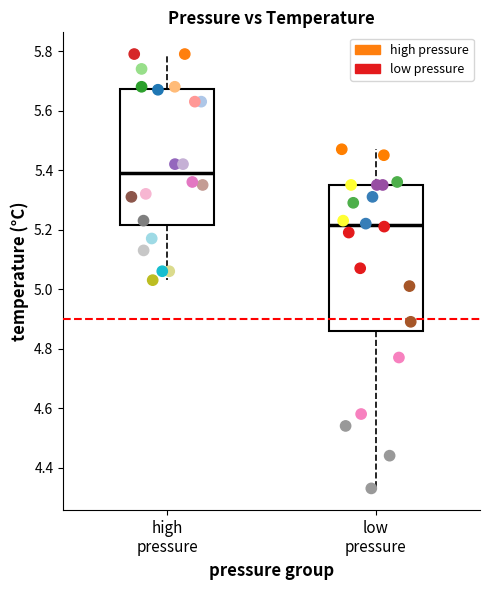

Which series has the largest Y range (max minus min)?

low pressure